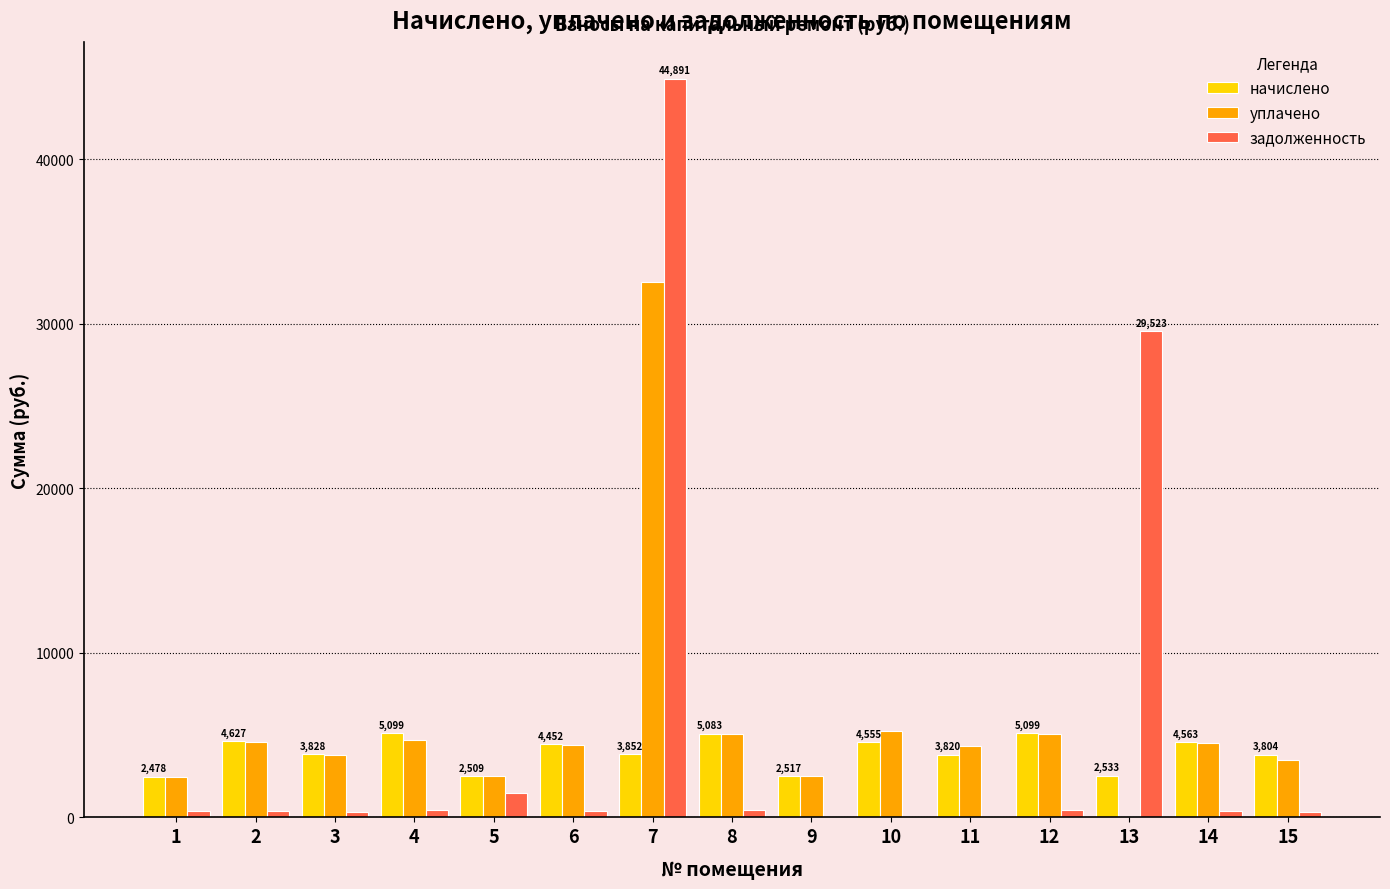

What is the sum of the задолженность values at 5 and 7?

46378.9